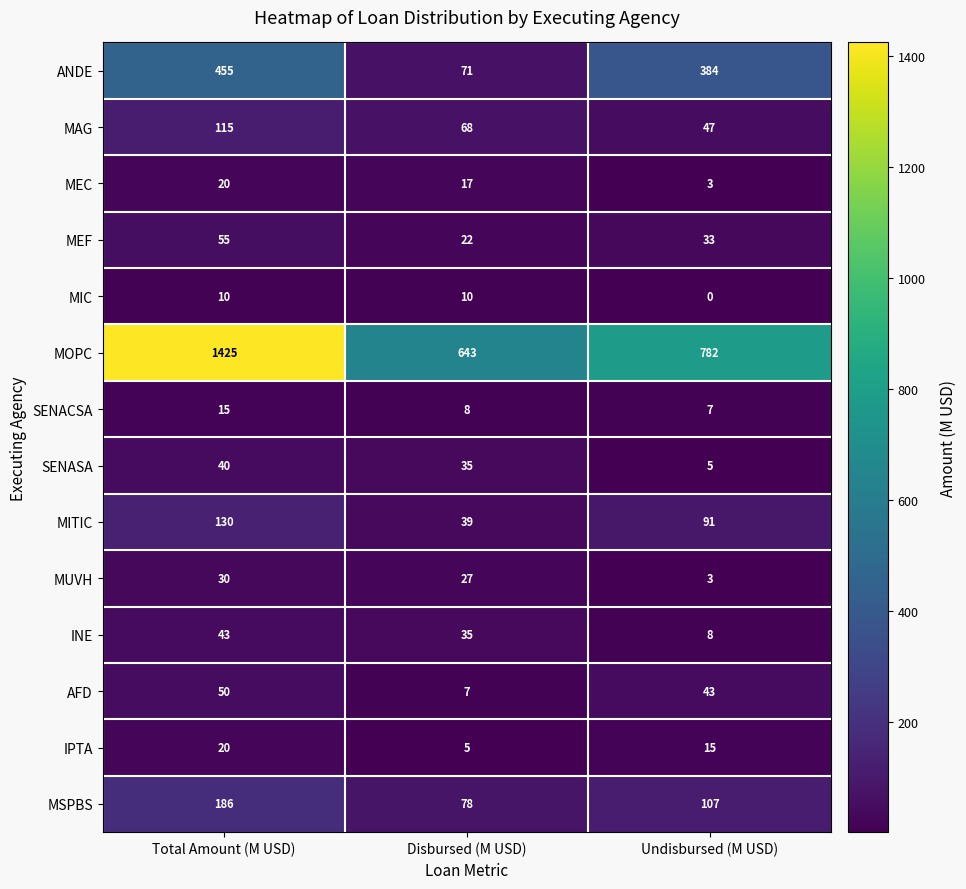

How many MOPC values are between 643 and 1425?

3